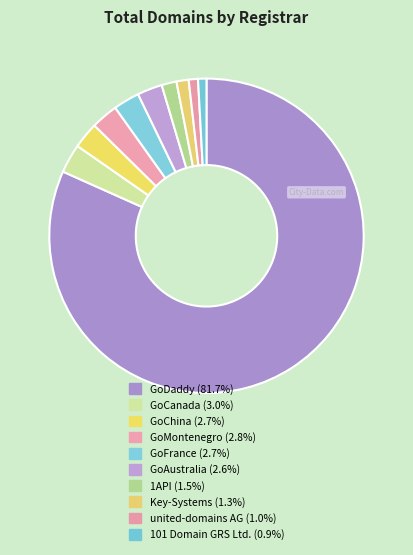

To the nearest percent, what portion does GoDaddy represent?

82%